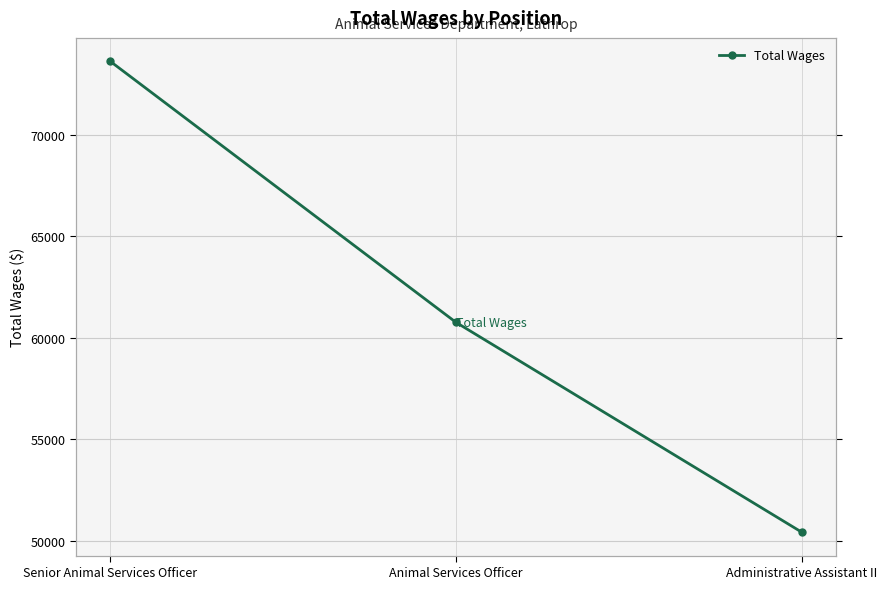

How many lines are shown in the chart?

1